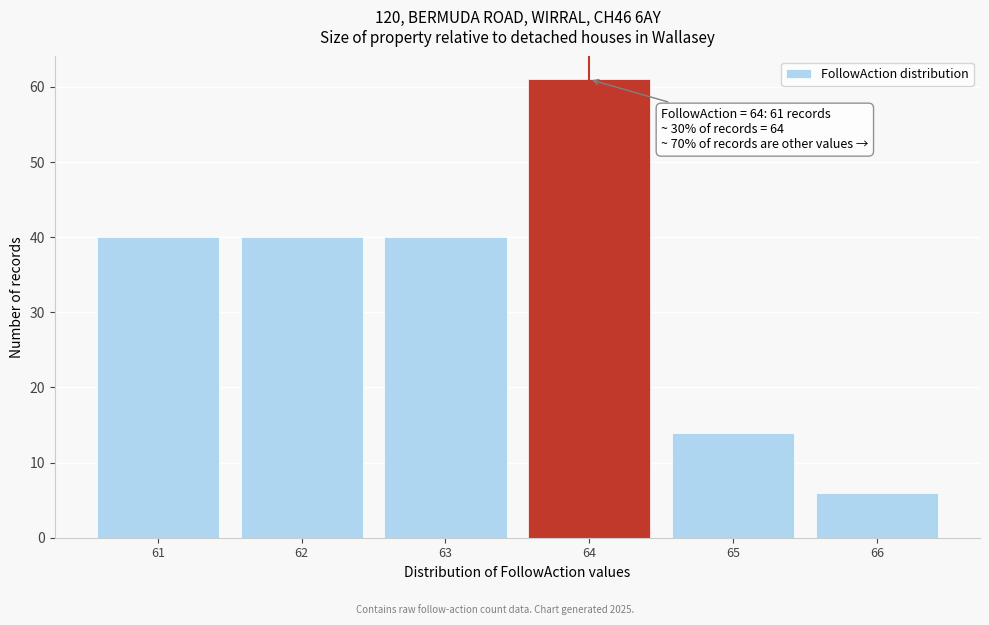

Over which range of the x-axis is the bar tallest?

63.5 to 64.5